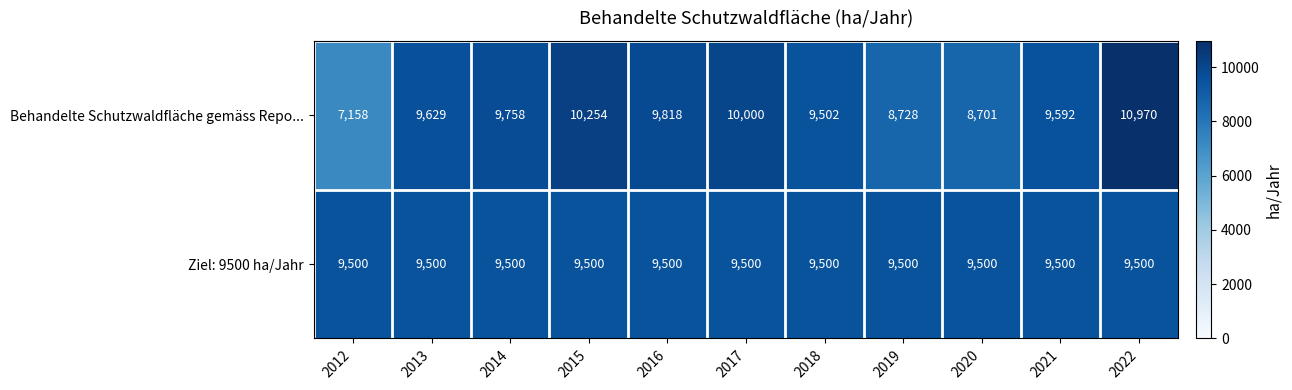

Reading left to right, list all the values displayed in this chart.

Behandelte Schutzwaldfläche gemäss Repo...: 2012=7158	2013=9629	2014=9758	2015=10254	2016=9818	2017=10000	2018=9502	2019=8728	2020=8701	2021=9592	2022=10970
Ziel: 9500 ha/Jahr: 2012=9500	2013=9500	2014=9500	2015=9500	2016=9500	2017=9500	2018=9500	2019=9500	2020=9500	2021=9500	2022=9500